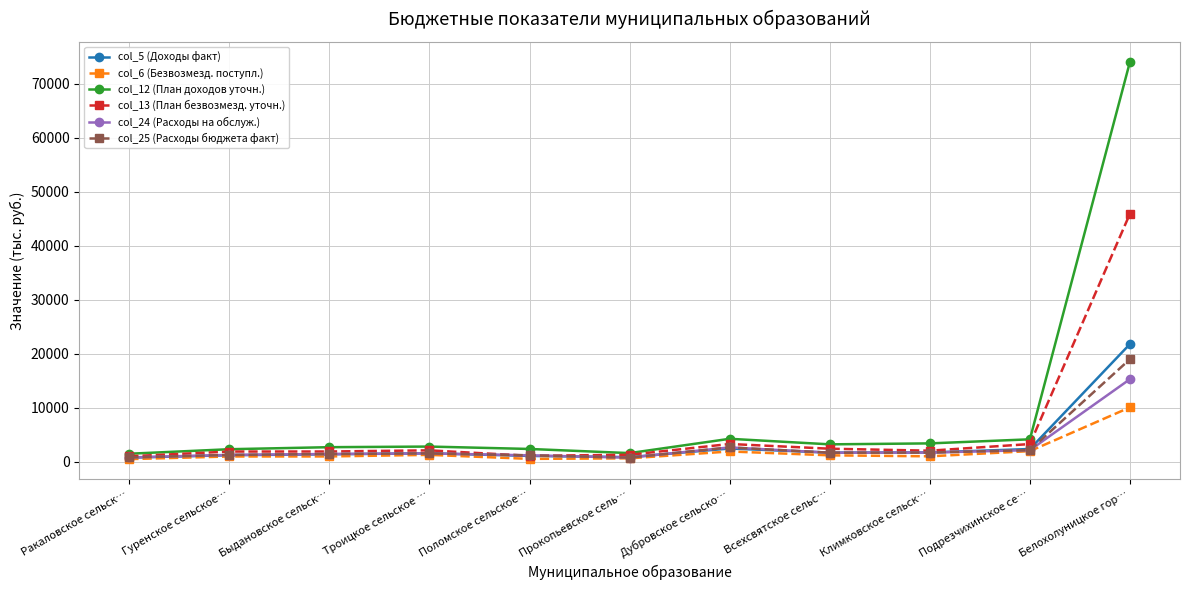

Which series changed the most between Ракаловское сельск… and Всехсвятское сельс…?

col_12 (План доходов уточн.)